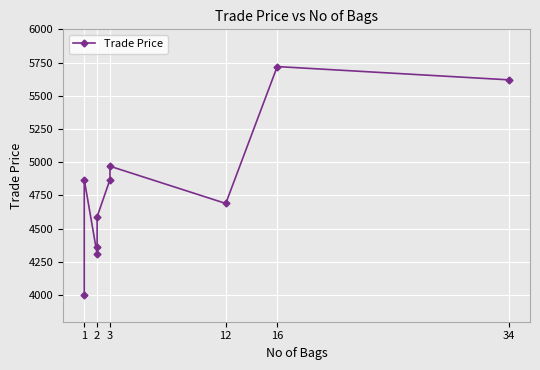

Is it true that the value at 3 is 8258.6?

False